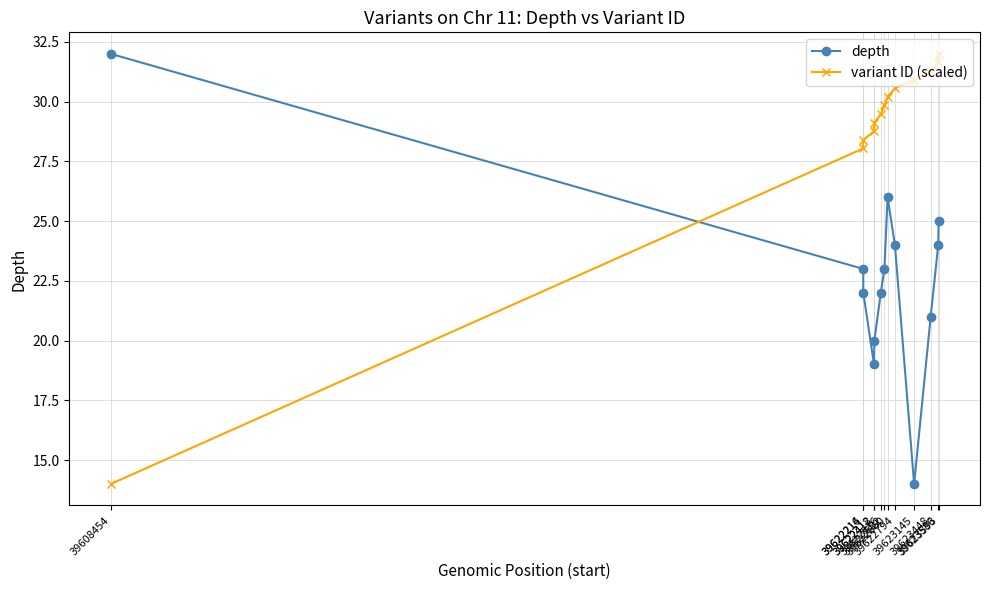

True or false: depth has more than 2 interior local peaks.

False